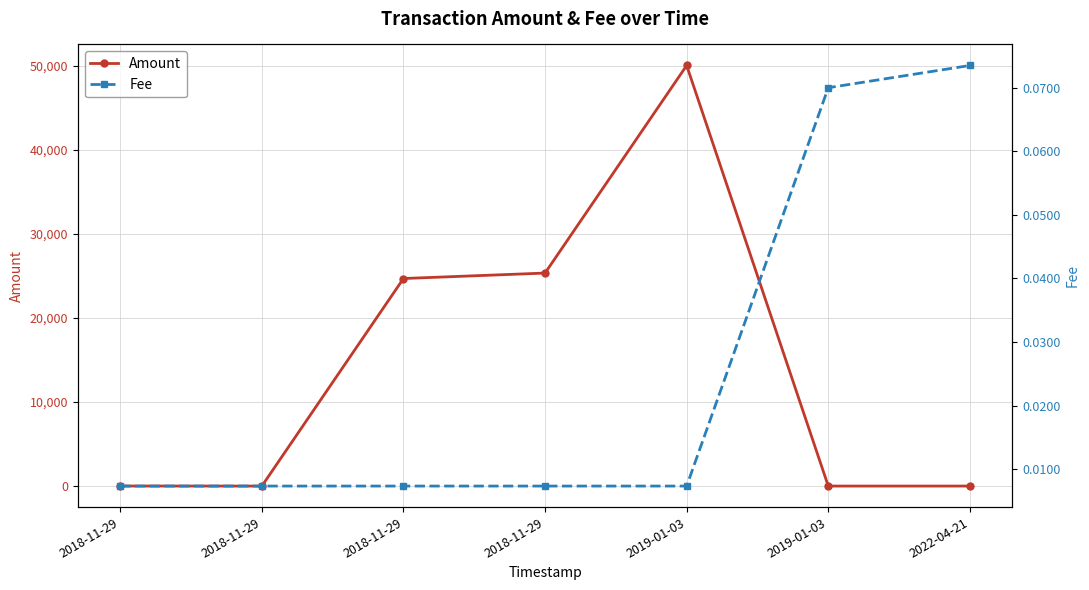

Which category has the lowest value across all series?

2018-11-29